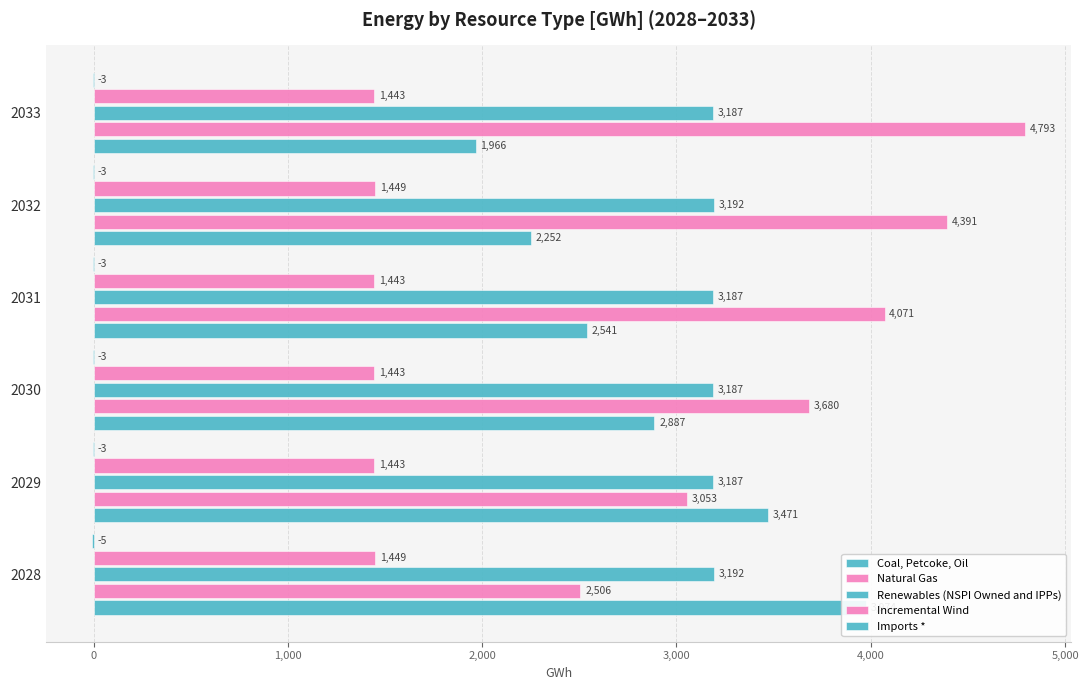

How many bars are there in each group?

5